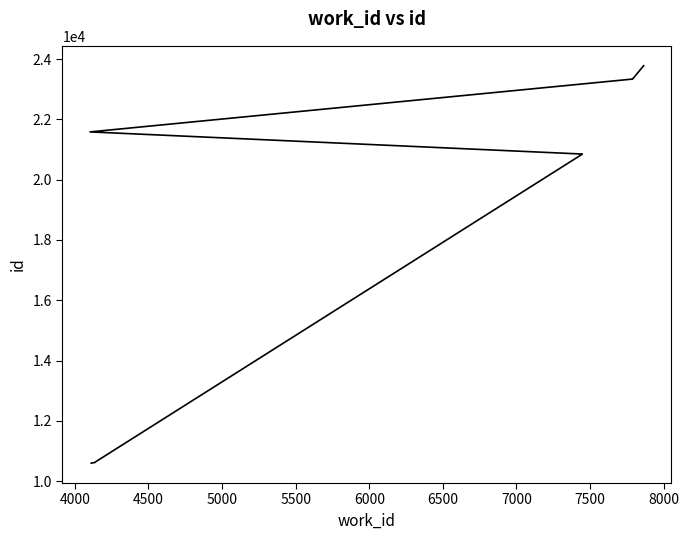

What is the ratio of the value at 7000 to the value at 4000?

2.2